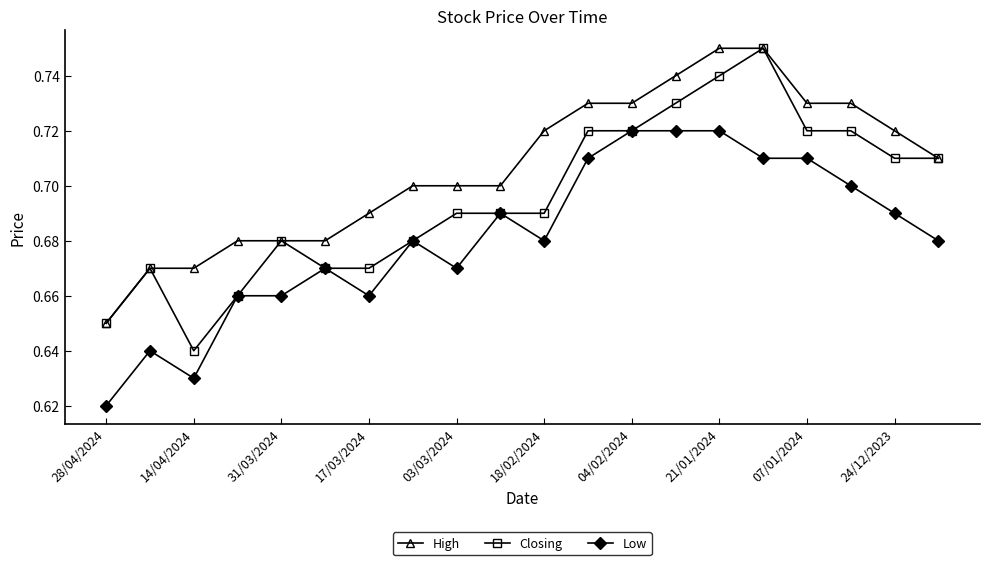

Rank the series by their average value, from highest to lowest.

High, Closing, Low